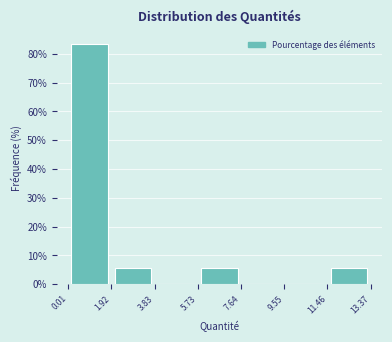

What is the height of the bar covering 0.01 to 1.92 on the x-axis? The values are not printed on the chart, so give them approximately, as read against the axis.

83